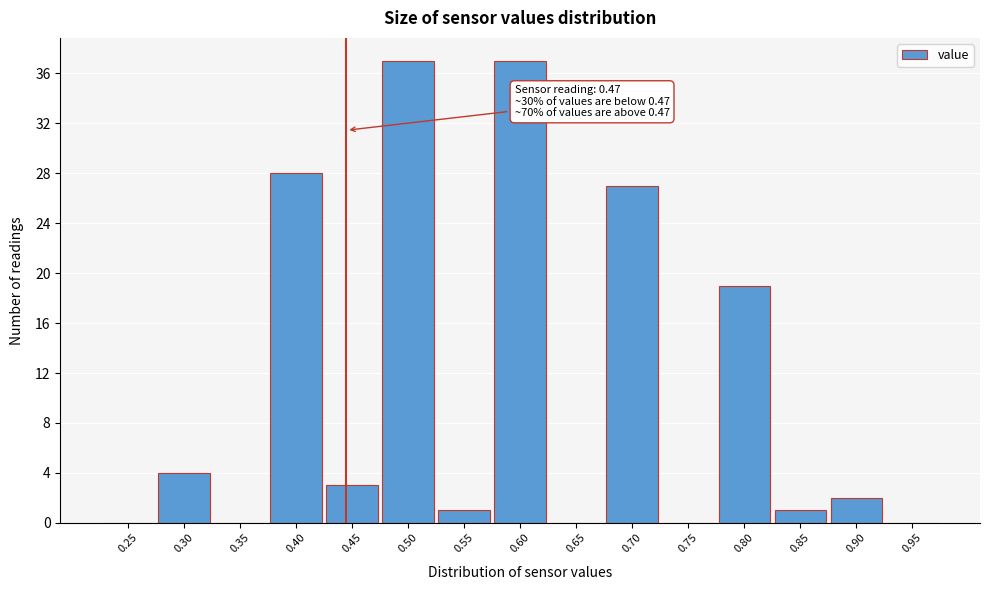

Reading left to right, transcribe all the data shown in this chart.

0.25=0	0.30=4	0.35=0	0.40=28	0.45=3	0.50=37	0.55=1	0.60=37	0.65=0	0.70=27	0.75=0	0.80=19	0.85=1	0.90=2	0.95=0